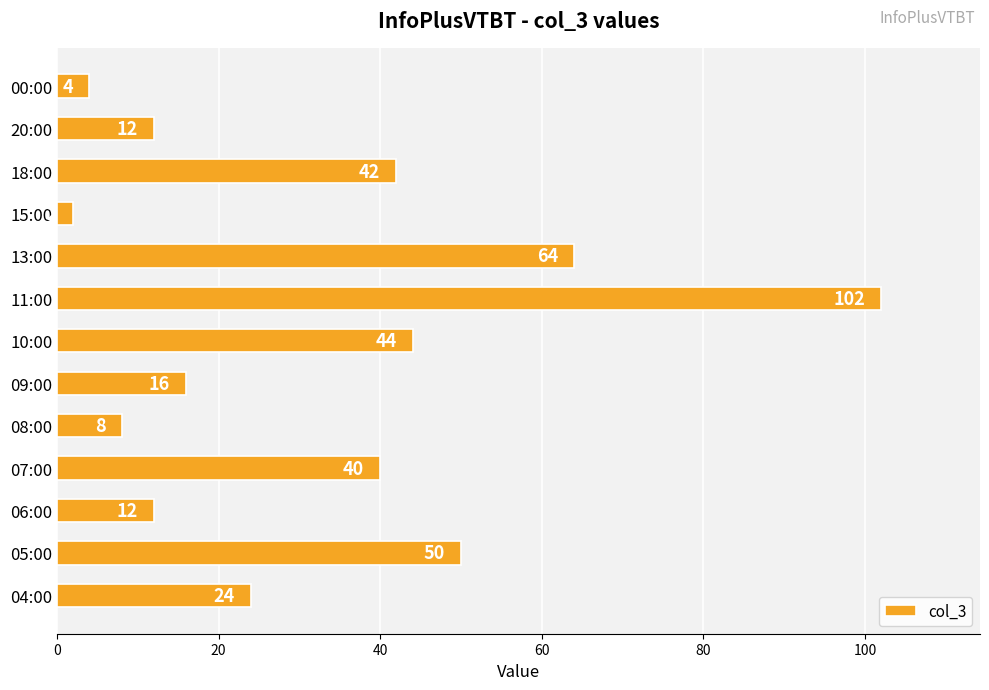

Which has a higher value, 06:00 or 00:00?

06:00